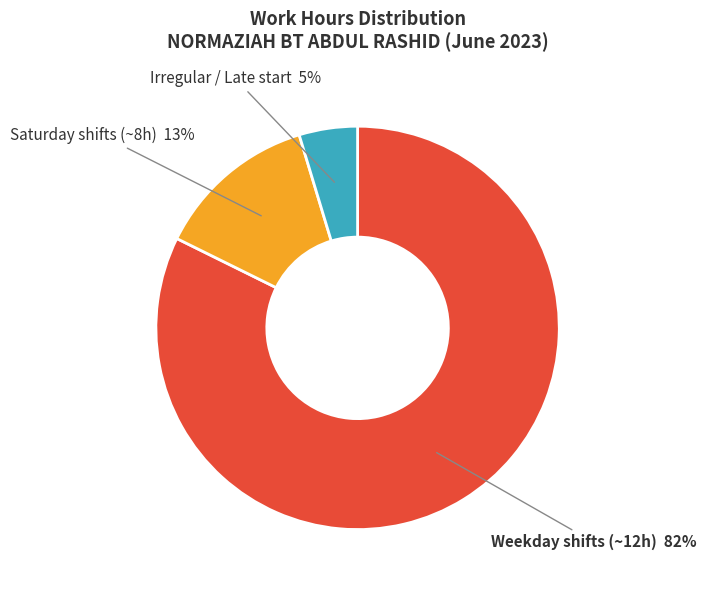

Does any single category account for the majority?

Yes